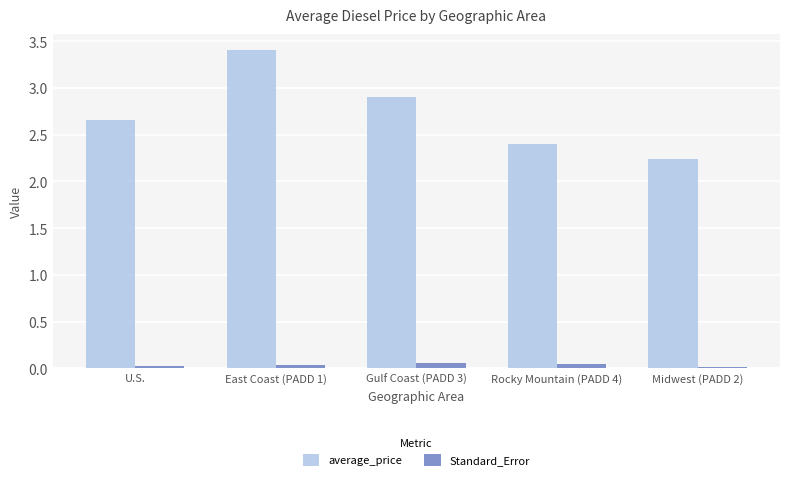

What are all the series names shown in the legend?

average_price, Standard_Error